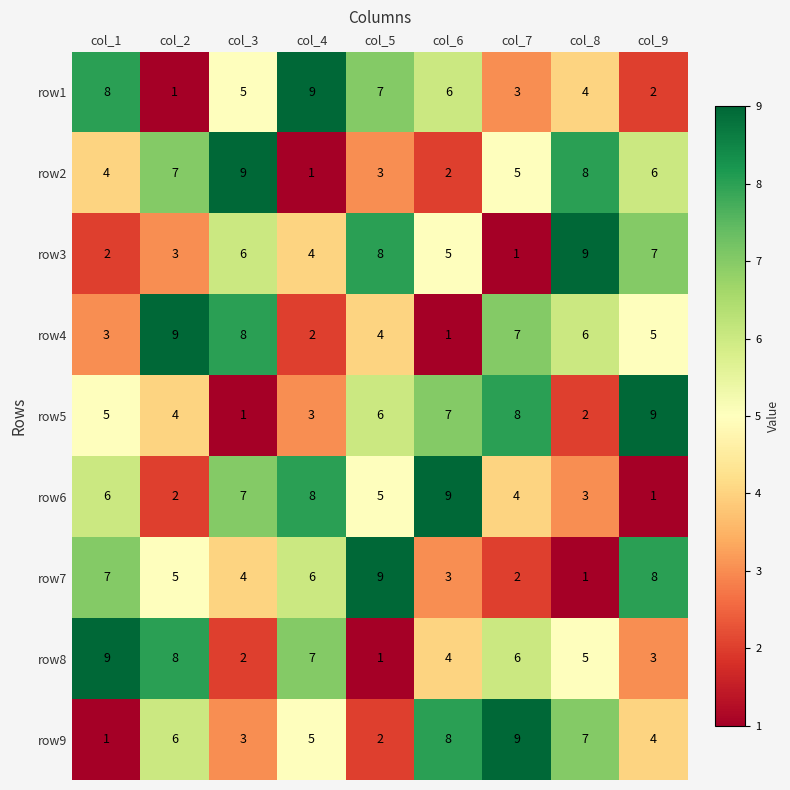

Read the row5 value at col_5.

6